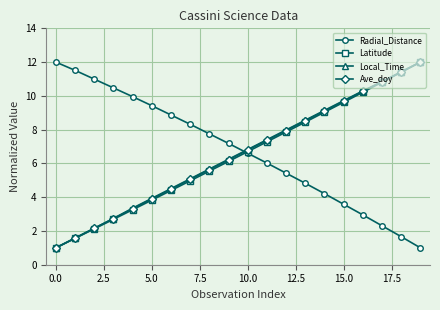

True or false: Local_Time has more than 0 interior local peaks.

False